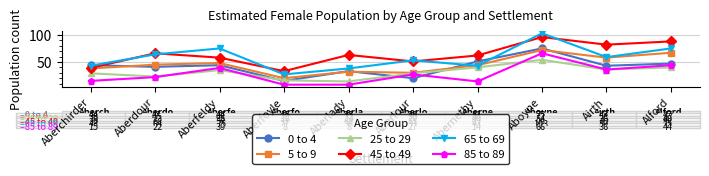

Is the value of 45 to 49 at Aberfoyle greater than the value of 85 to 89 at Aberfeldy?

No